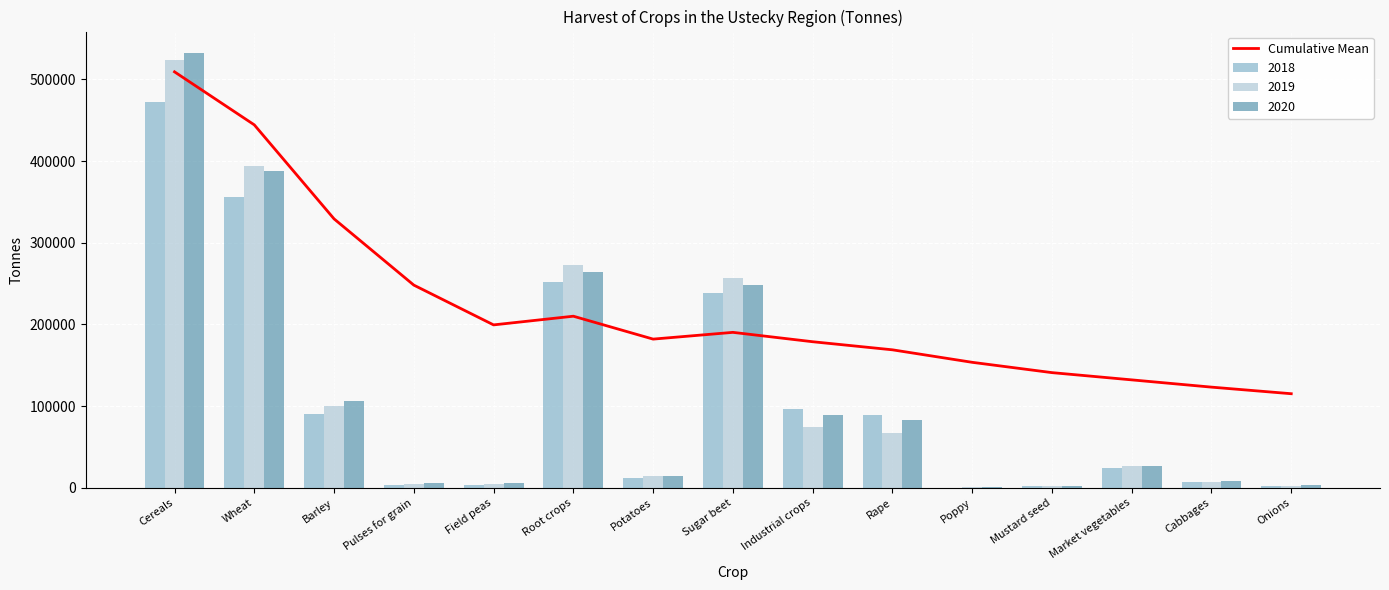

What is the label of the 7th bar from the left?

Potatoes